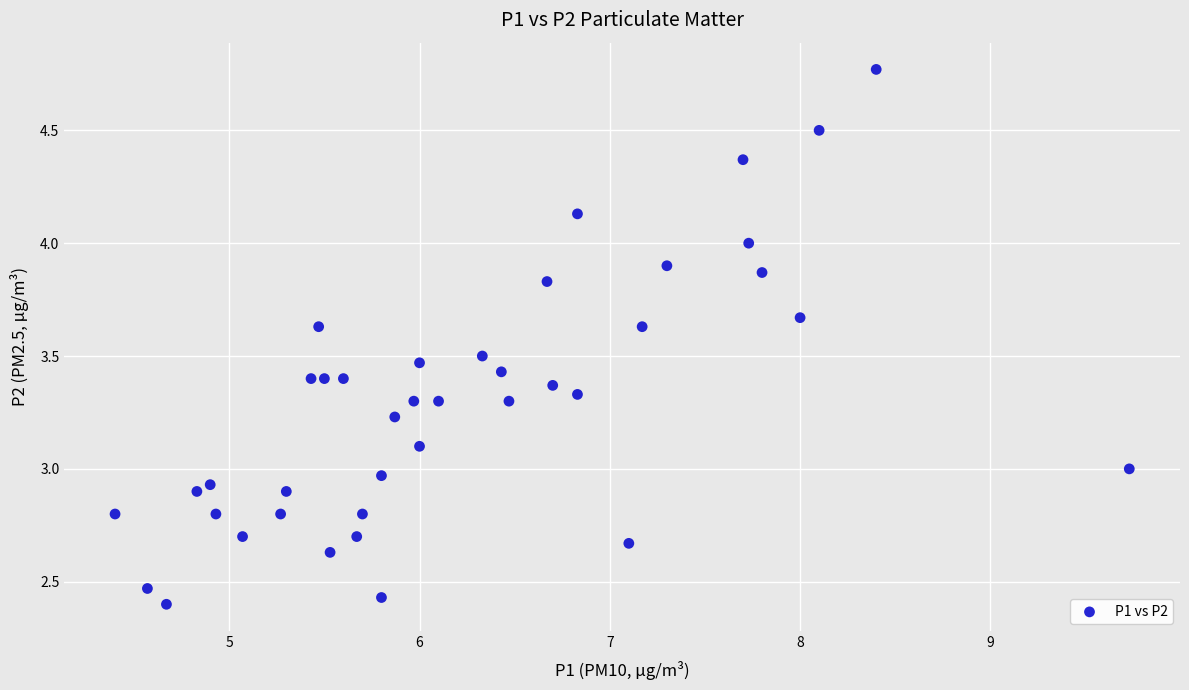

What is the range of X values (max minus min)?

5.3